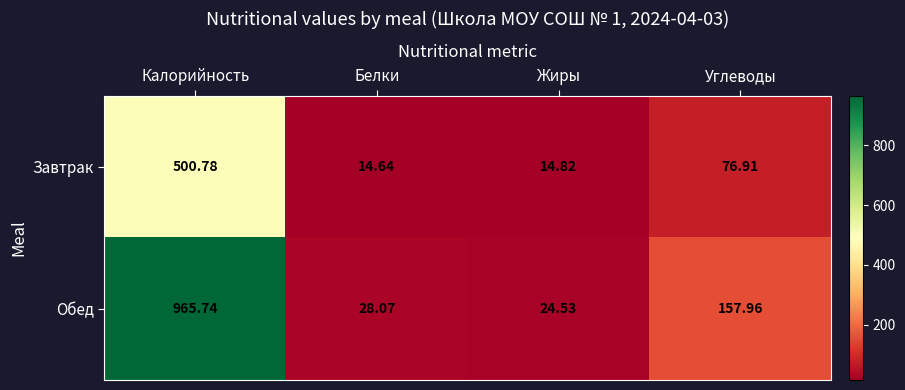

Between Белки and Углеводы, which series saw the biggest shift?

Обед